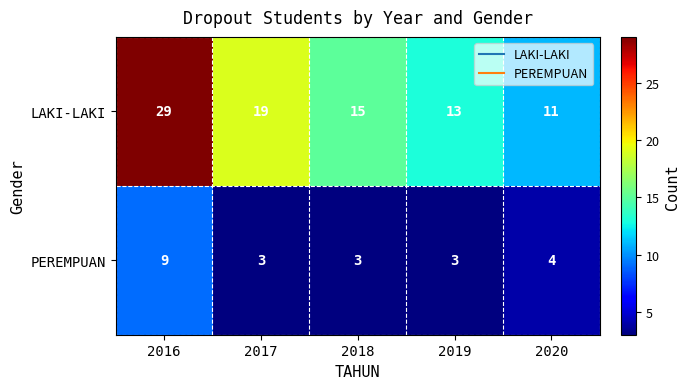

What is the spread (max minus min) of values at 2017?

16